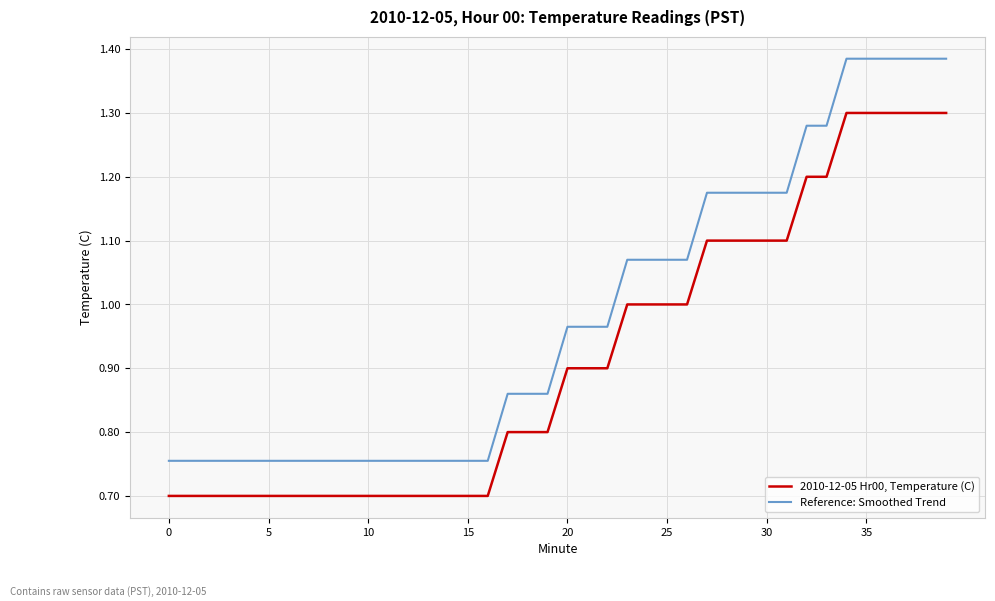

Rank the series by their maximum value, from lowest to highest.

2010-12-05 Hr00, Temperature (C), Reference: Smoothed Trend